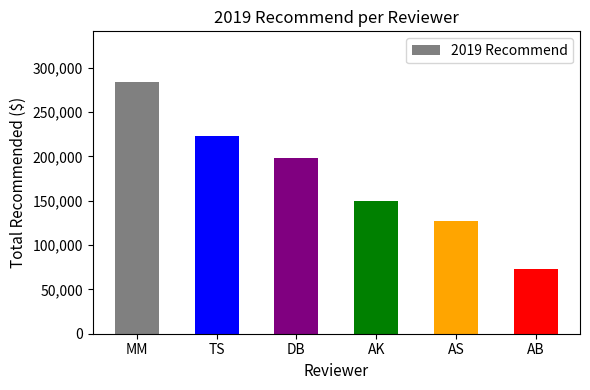

Reading right to left, list all the values displayed in this chart.

73103	126849	149457	198627	222371	284073